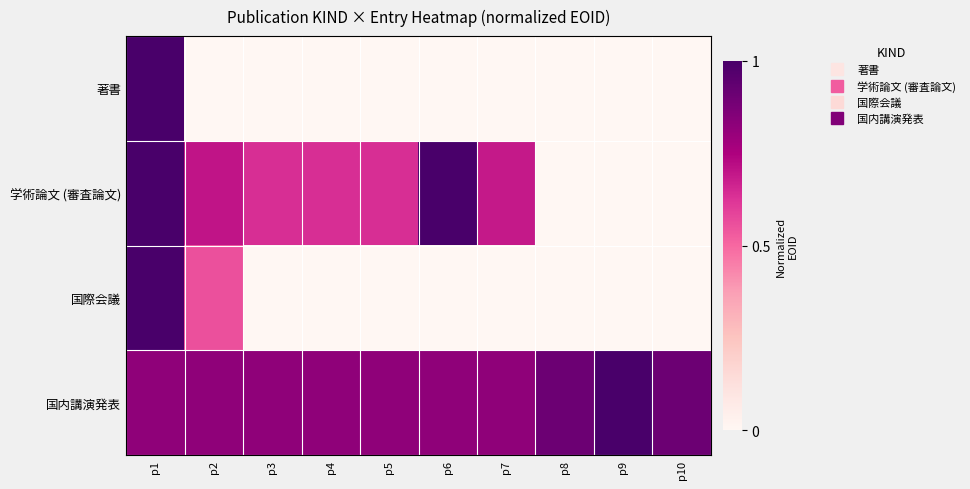

Rank the series by their maximum value, from highest to lowest.

著書, 学術論文 (審査論文), 国際会議, 国内講演発表